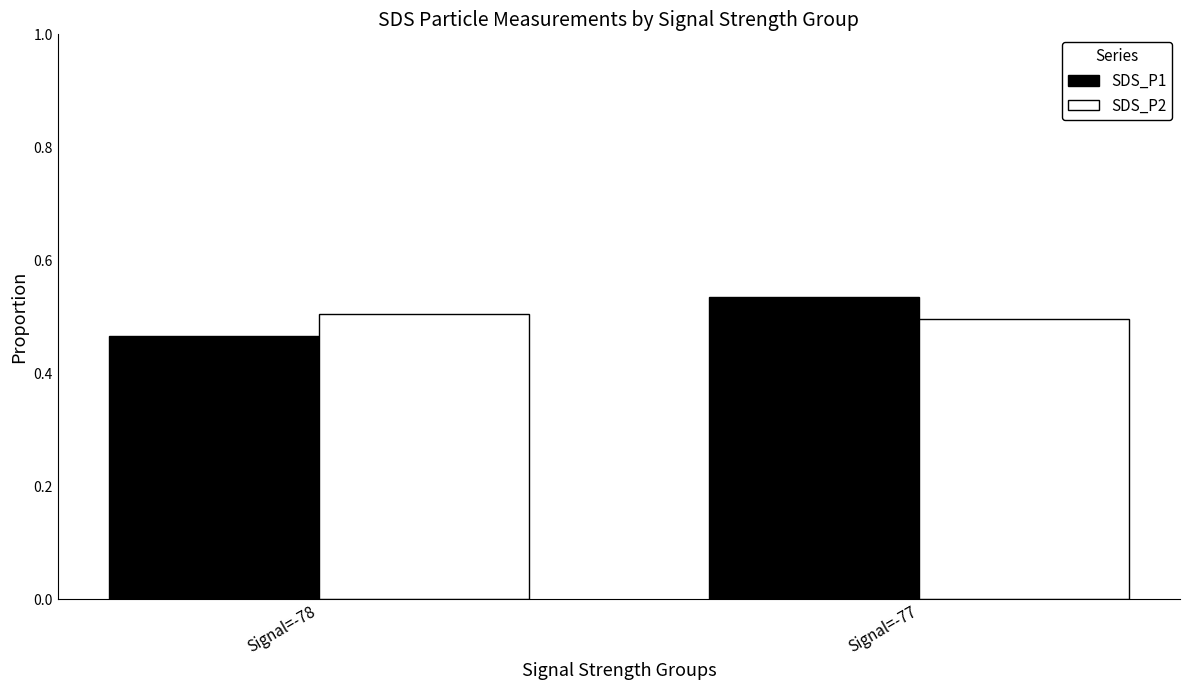

Is it true that SDS_P2 equals 0.2 at Signal=-77?

False